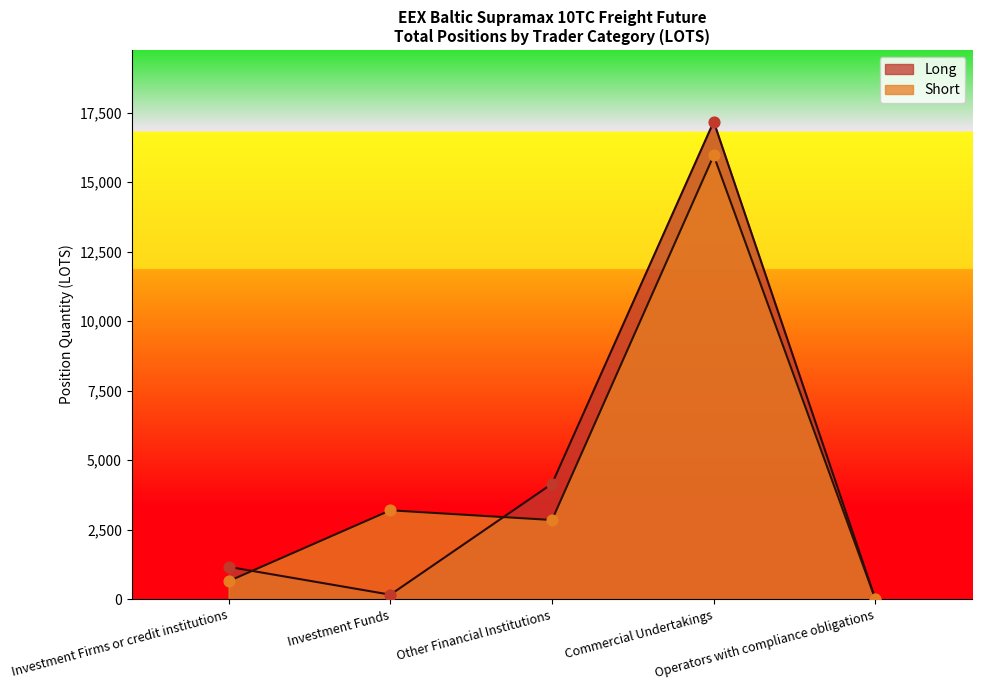

What is the total value across all series at Investment Firms or credit institutions?

1812.3